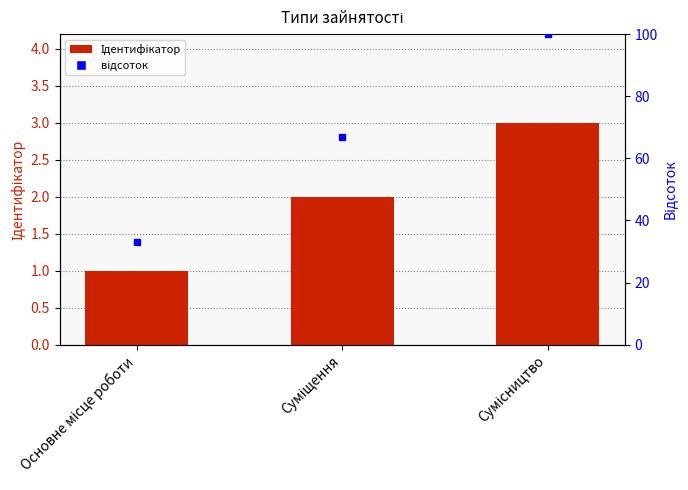

What is the average value?

2